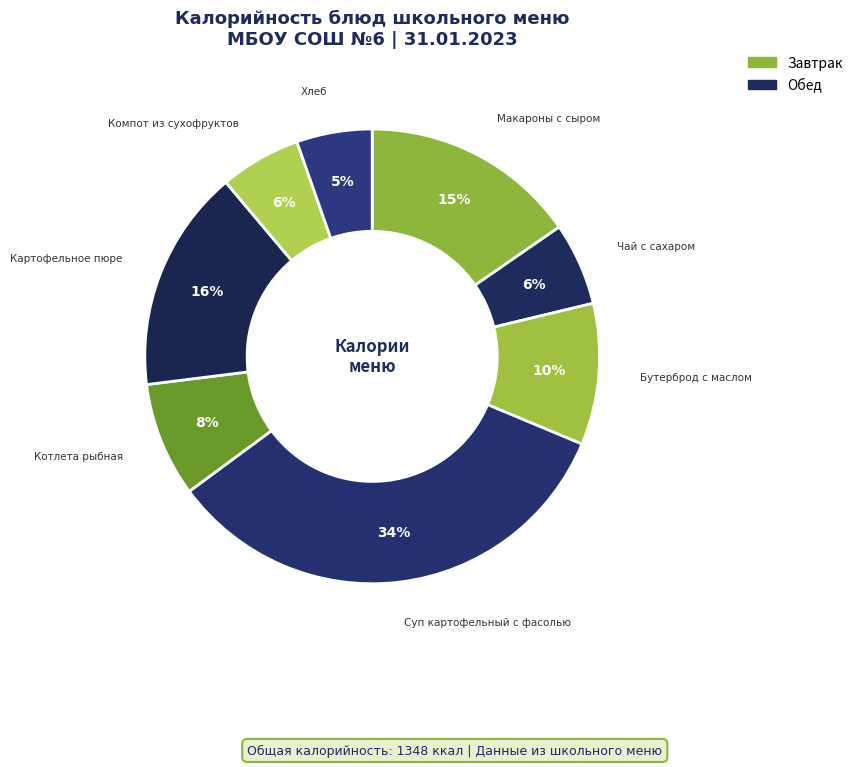

To the nearest percent, what is the average slice percentage?

12%